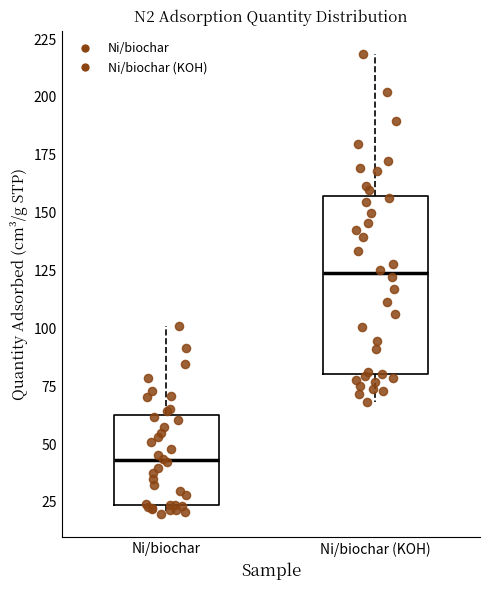

Comparing the boxes themselves (not the whiskers), which one is the tallest?

Ni/biochar (KOH)